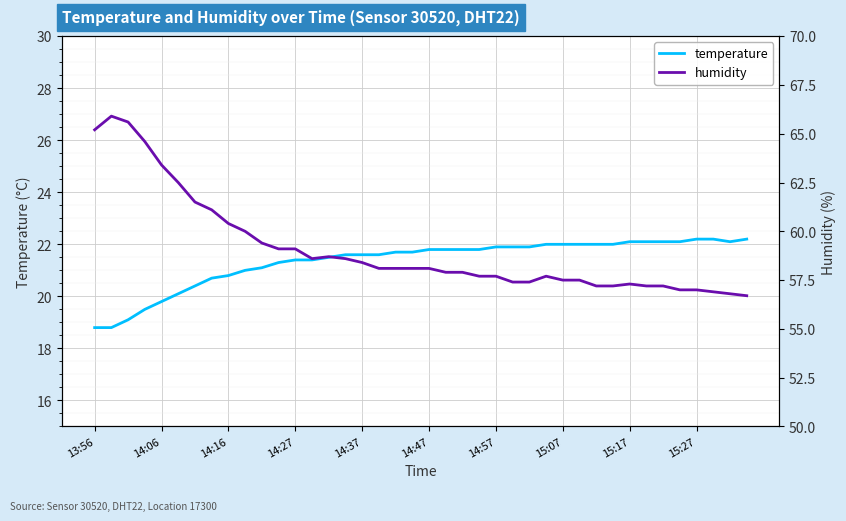

The temperature series shows 37.6 at 26. True or false?

False